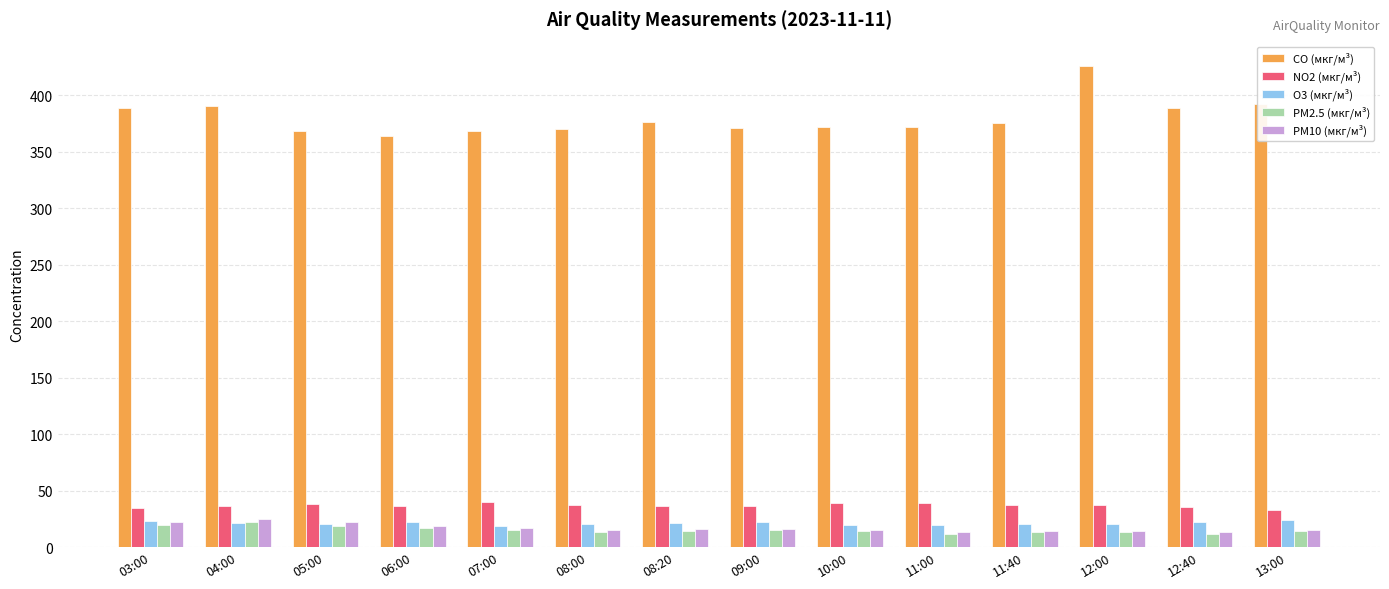

What is the difference between the PM2.5 (мкг/м³) values at 08:00 and 06:00?

4.0